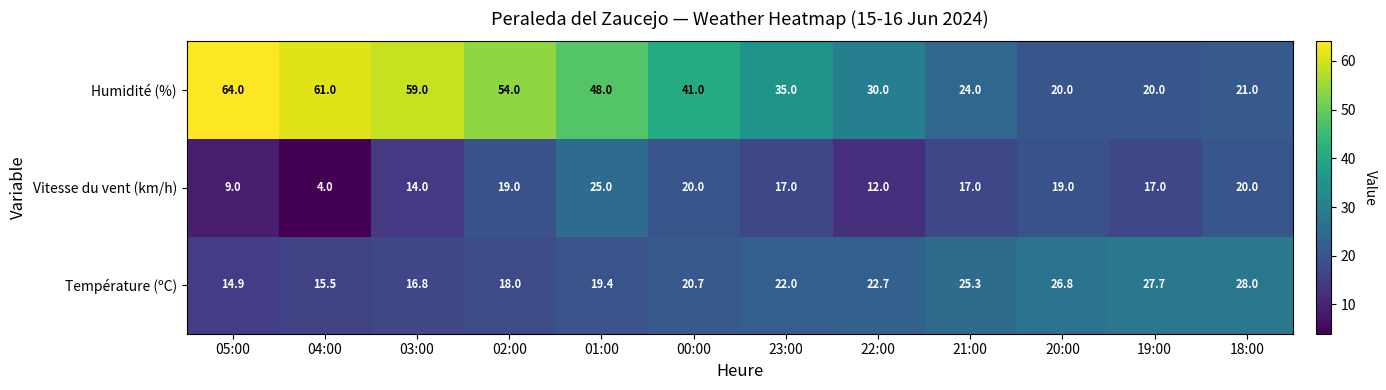

True or false: Humidité (%) has a value of 64.0 at 05:00.

True